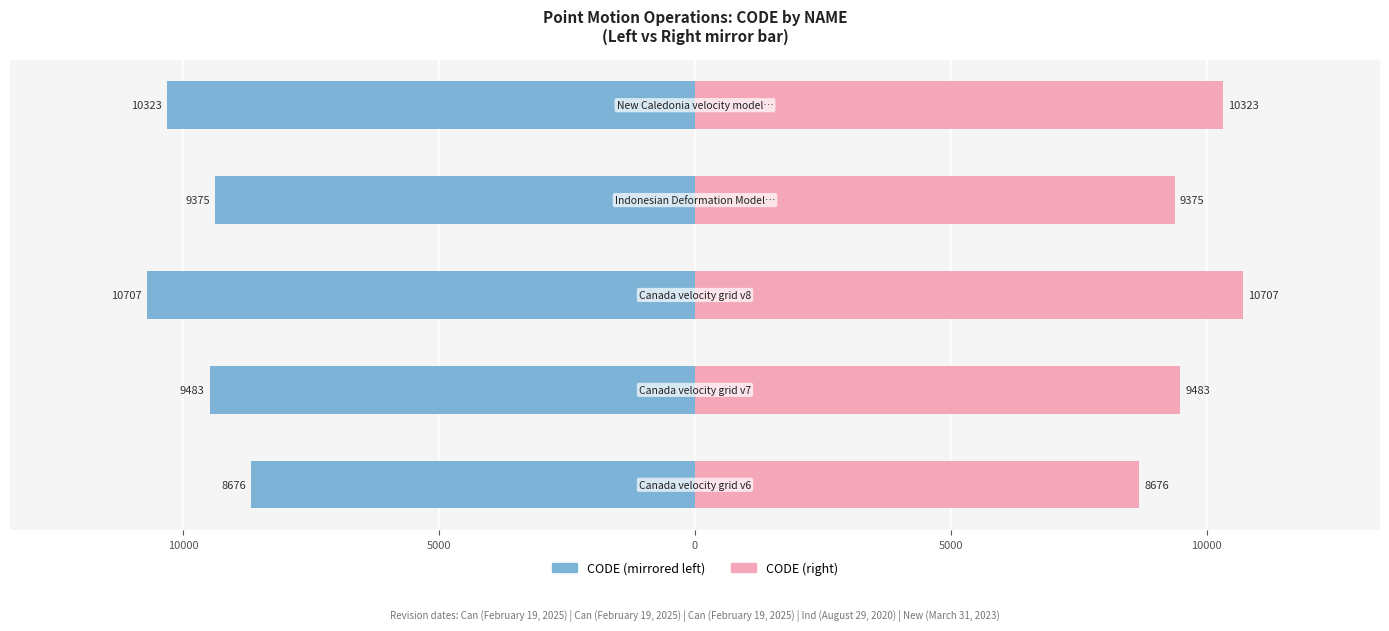

Reading left to right, list all the values displayed in this chart.

CODE (left): -8676	-9483	-10707	-9375	-10323
CODE (right): 8676	9483	10707	9375	10323